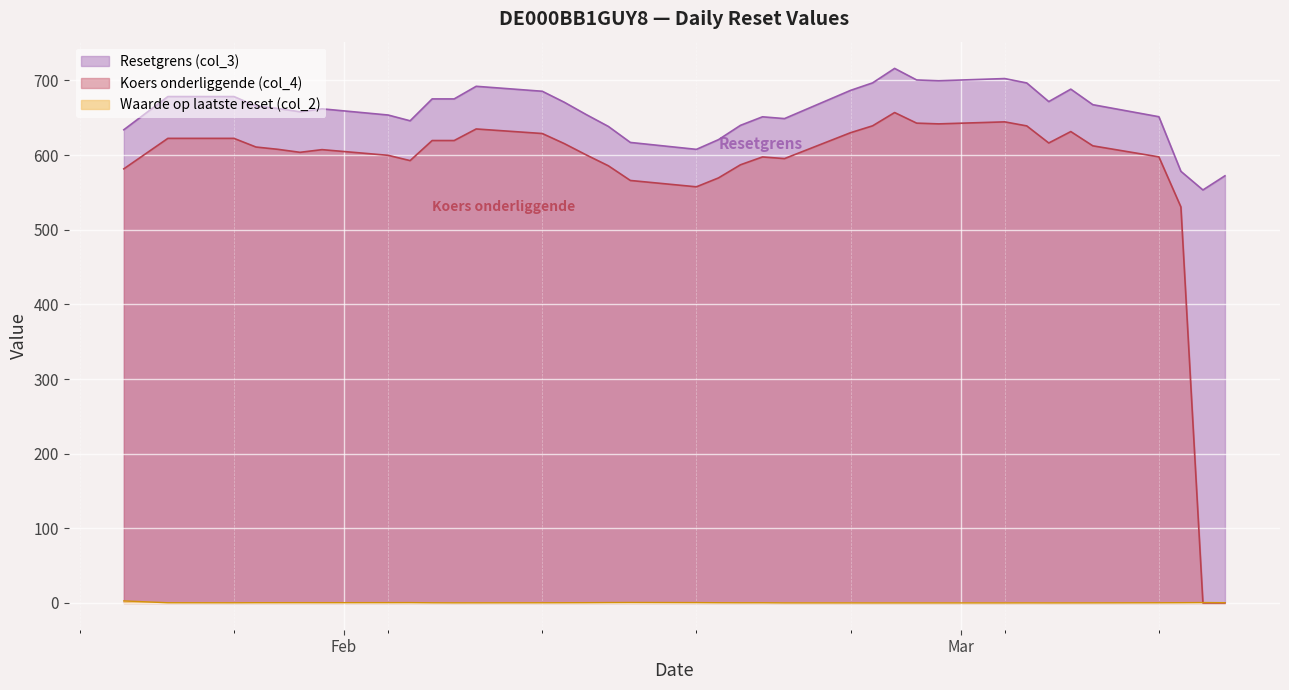

What is the total value across all series at 2025-02-12?

1254.9